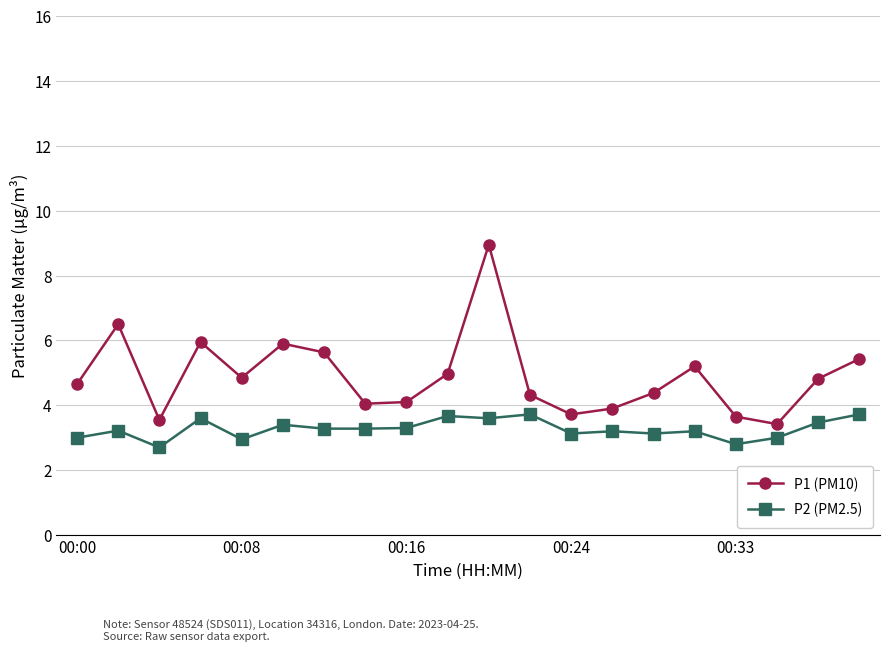

Which series has the widest spread of values?

P1 (PM10)